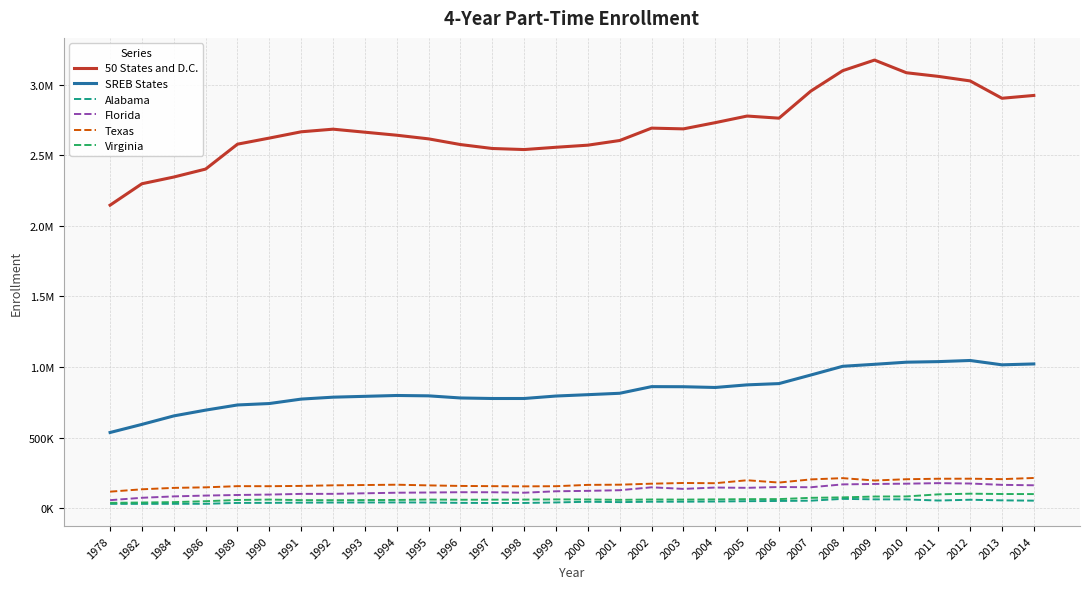

Does the chart display data point markers on the line(s)?

No